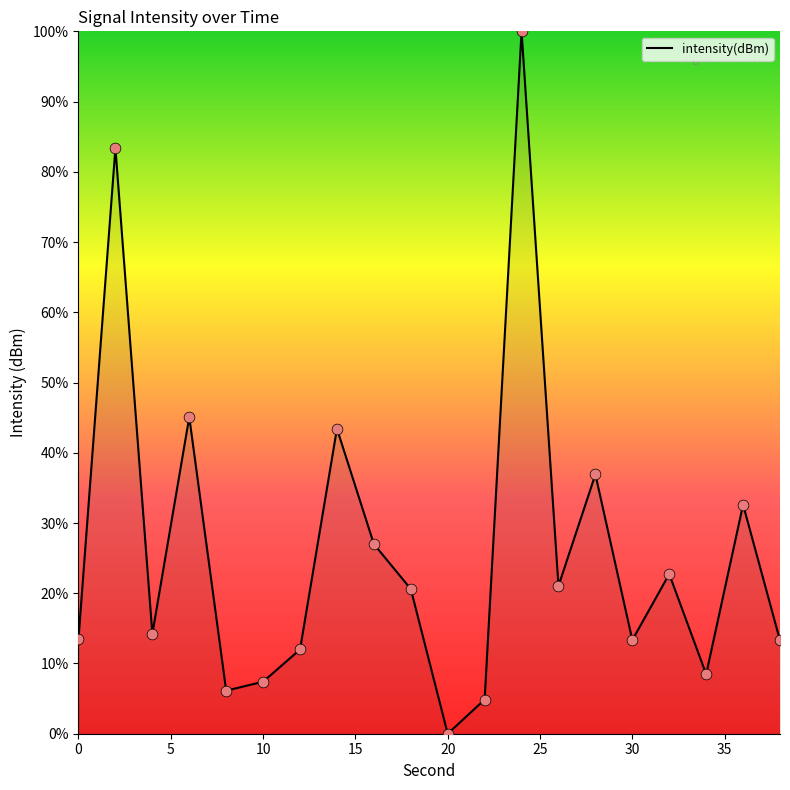

What is the difference between the maximum and minimum values?

100.0